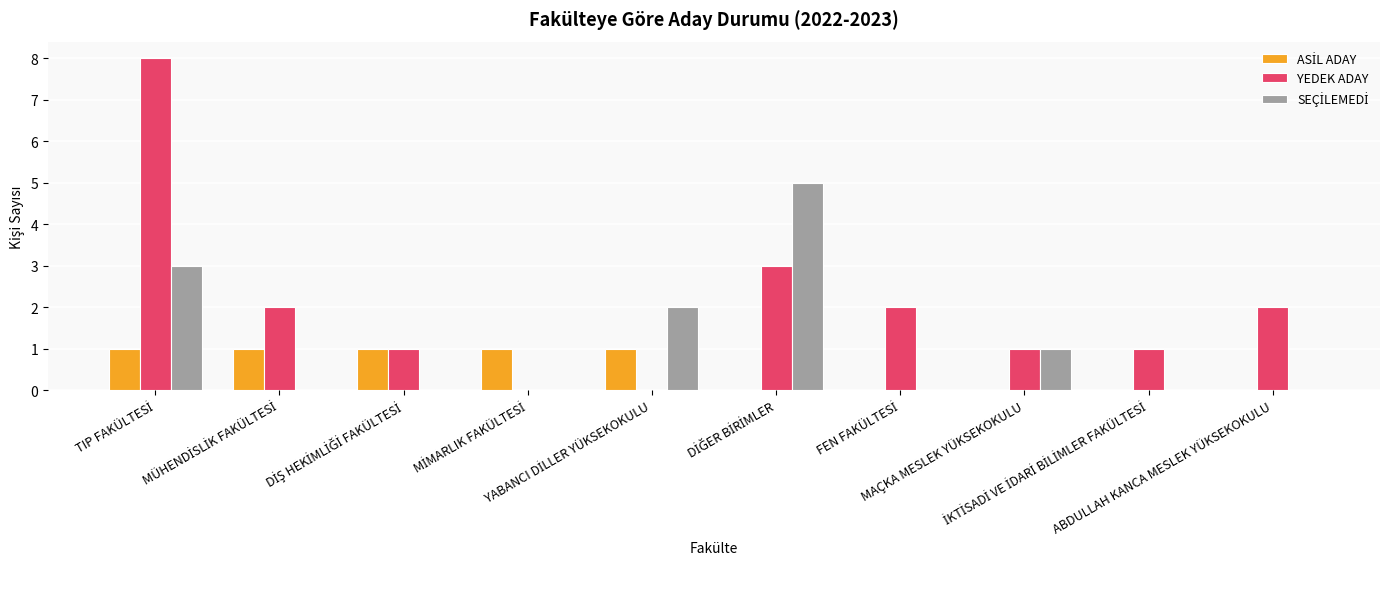

Which series has the largest total across all categories?

YEDEK ADAY